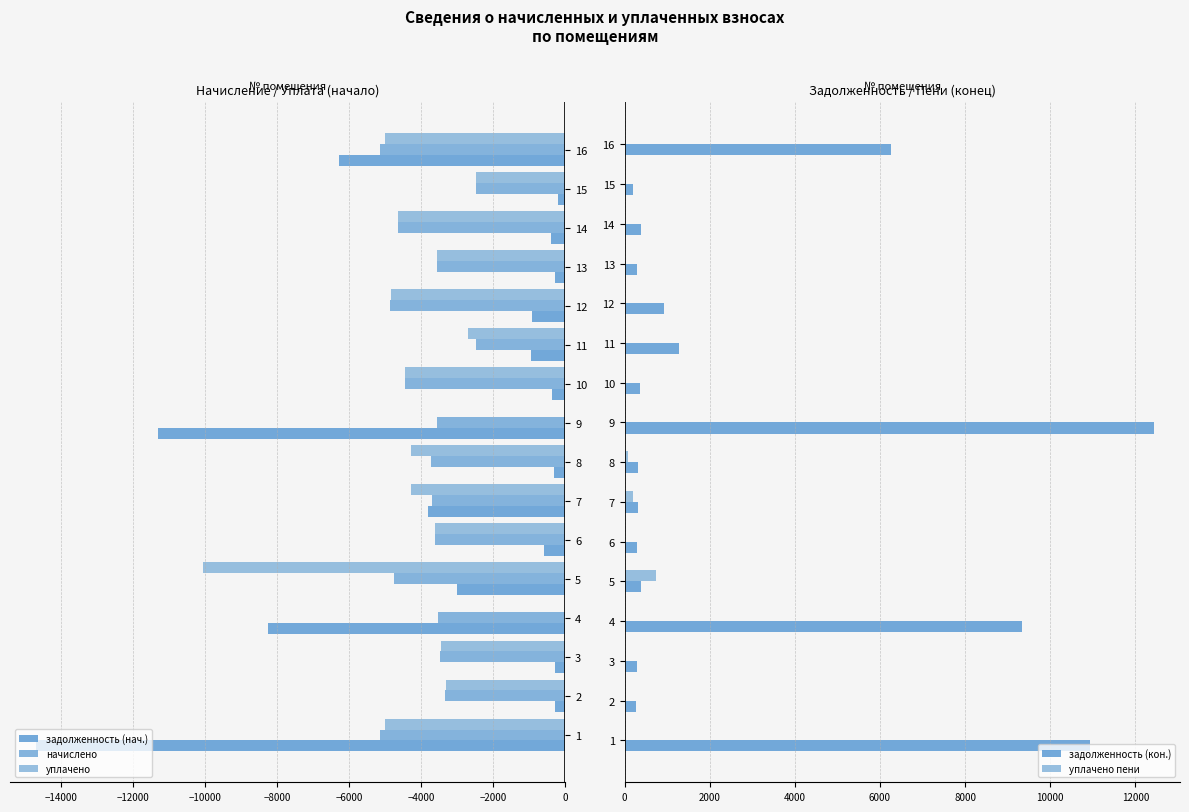

Reading right to left, list all the values displayed in this chart.

задолженность (нач.): -6293.2	-207.4	-388.1	-298.1	-929.5	-950.9	-371.5	-11293.9	-310.3	-3810.6	-604.8	-2996.3	-8268.2	-289.4	-277.9	-14681.4
начислено: -5158.1	-2488.3	-4657.0	-3577.0	-4881.6	-2488.3	-4458.2	-3559.7	-3723.8	-3715.2	-3628.8	-4752.0	-3542.4	-3473.3	-3335.0	-5158.1
уплачено: -5013.0	-2479.7	-4640.8	-3564.5	-4847.7	-2700.0	-4442.8	0.0	-4287.4	-4295.1	-3616.2	-10048.5	0.0	-3461.2	-3323.5	-5000.0
задолженность (кон.): 6261.1	207.4	388.1	298.1	936.7	1281.0	371.5	12426.5	310.3	304.4	302.4	396.0	9333.4	289.4	277.9	10935.4
уплачено пени: 0.0	0.0	0.0	0.0	0.0	0.0	0.0	0.0	79.1	189.6	4.7	746.8	0.0	0.0	0.1	0.0